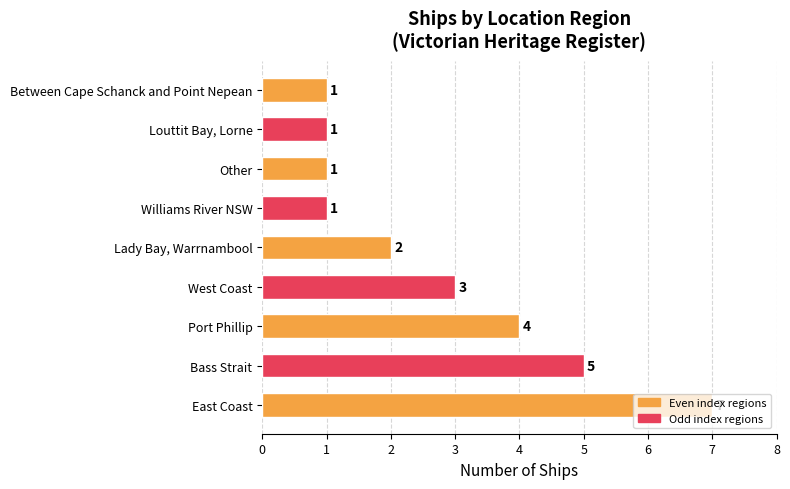

What is the difference between the values at East Coast and Williams River NSW?

6